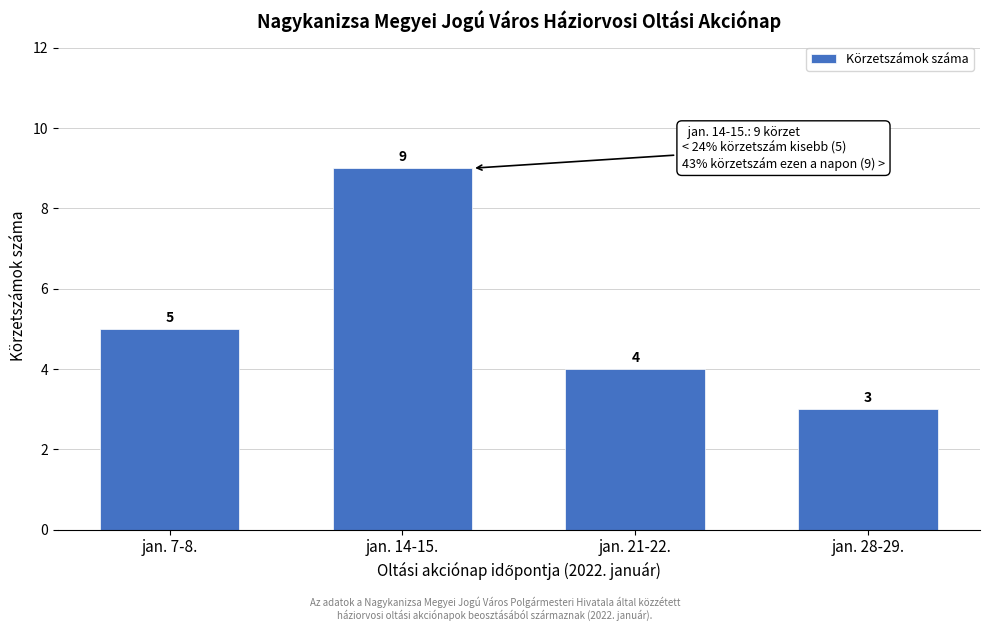

Reading left to right, transcribe all the data shown in this chart.

jan. 7-8.=5	jan. 14-15.=9	jan. 21-22.=4	jan. 28-29.=3